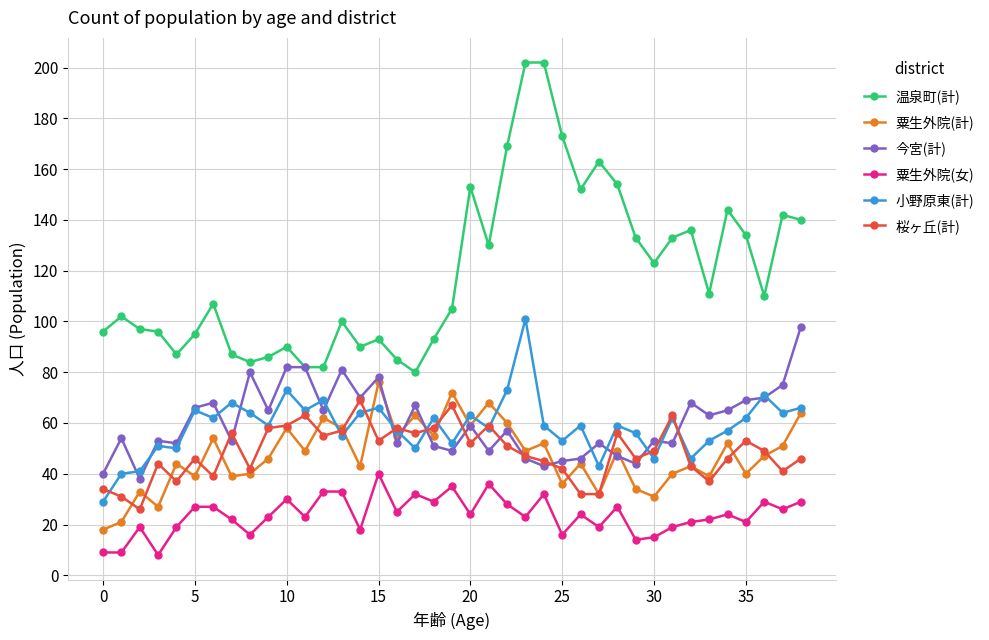

True or false: 桜ヶ丘(計) and 粟生外院(女) cross at least once.

False